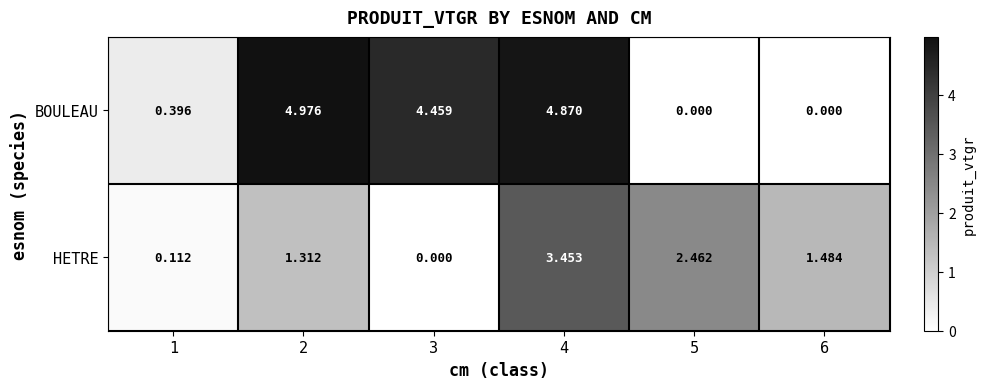

What is the greatest value displayed?

5.0